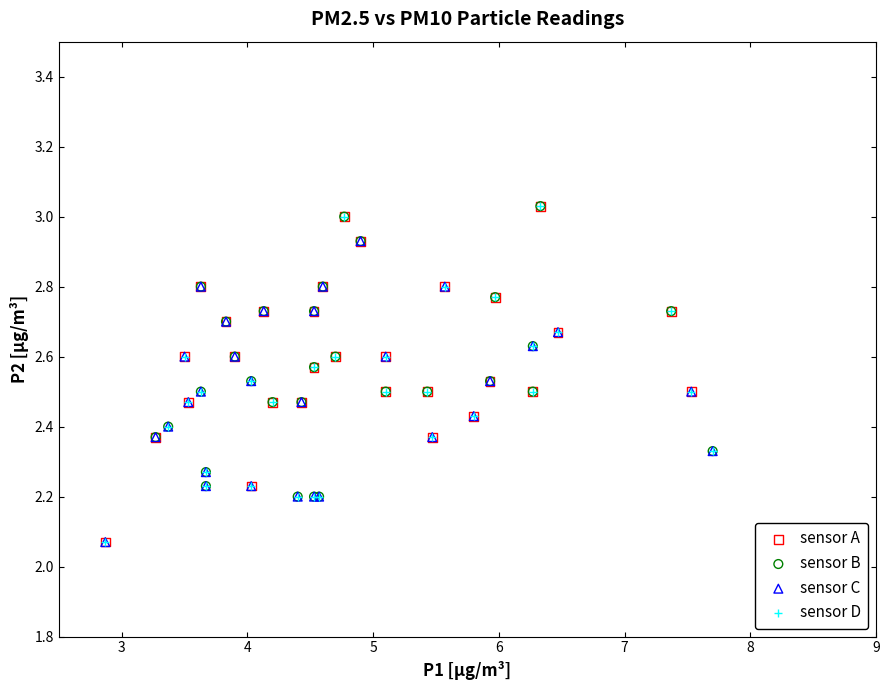

What are all the series names shown in the legend?

sensor A, sensor B, sensor C, sensor D